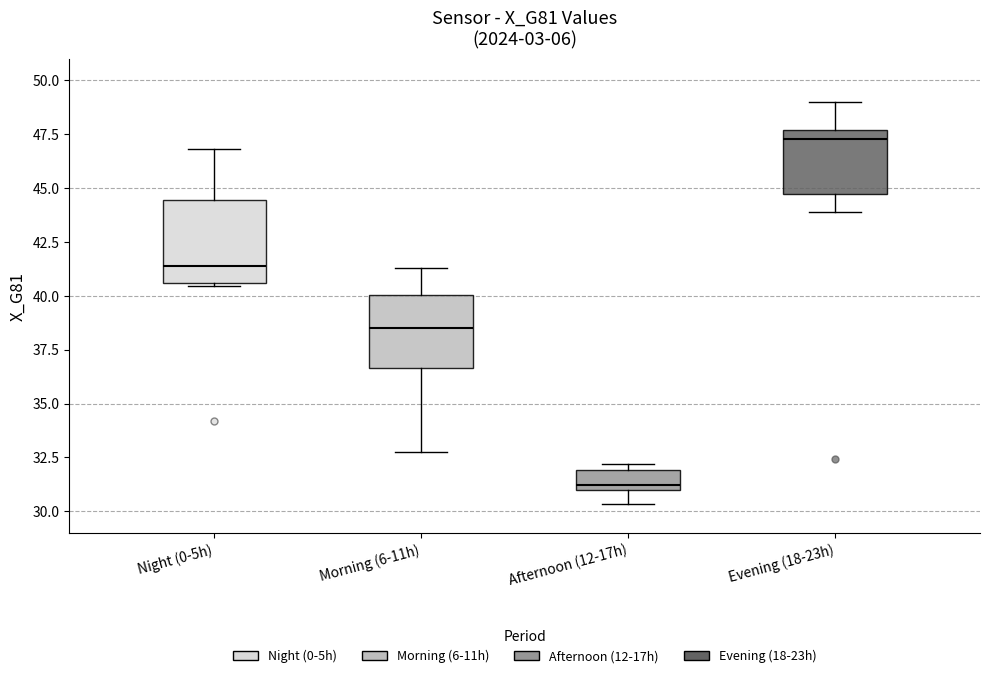

Where is the upper edge of the box for Night (0-5h) on the y-axis? The values are not printed on the chart, so give them approximately, as read against the axis.

44.5